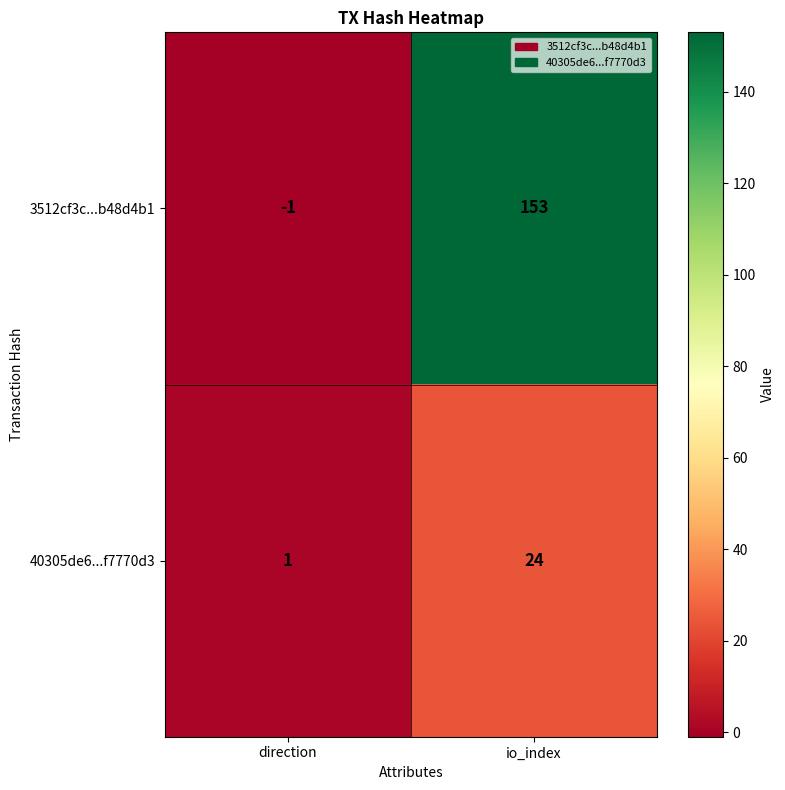

The value of 3512cf3c...b48d4b1 at io_index is 153. True or false?

True